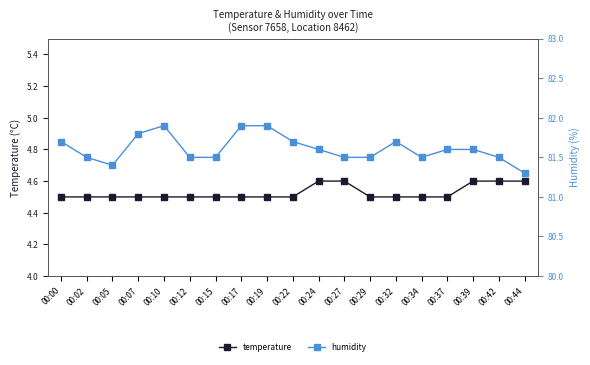

Does the chart display data point markers on the line(s)?

Yes